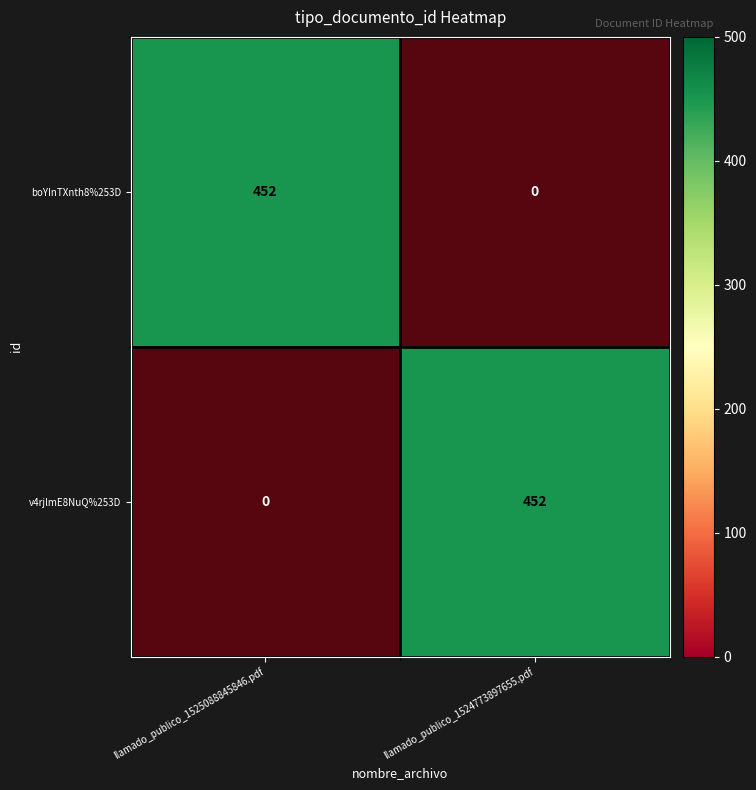

At how many categories does at least one series exceed 46?

2